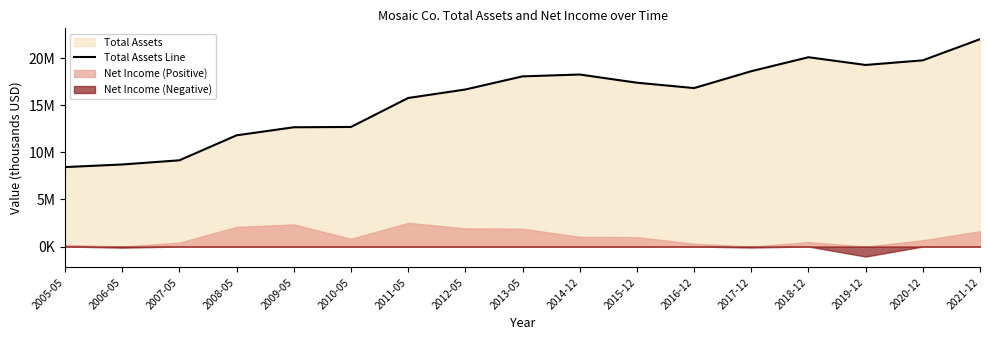

Rank the categories by value from highest to lowest.

2021-12, 2018-12, 2020-12, 2019-12, 2017-12, 2014-12, 2013-05, 2015-12, 2016-12, 2012-05, 2011-05, 2010-05, 2009-05, 2008-05, 2007-05, 2006-05, 2005-05